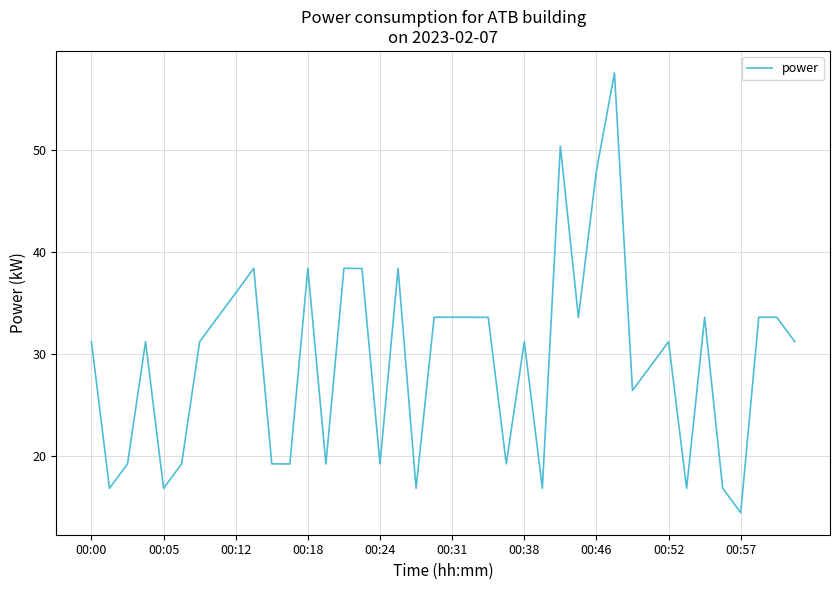

Count the number of values greater than 31.

24